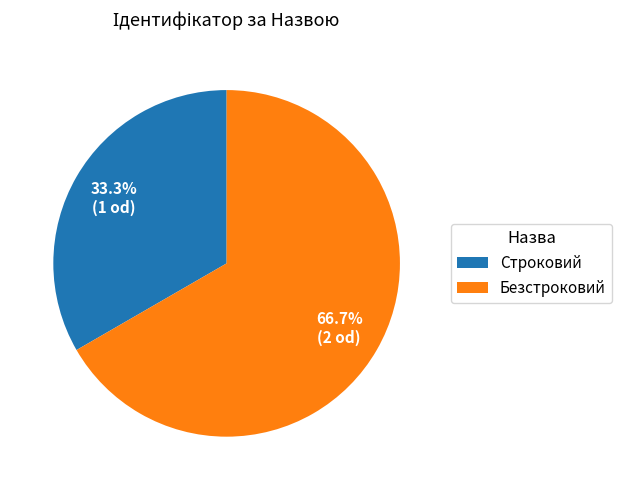

What percentage is NOT represented by Безстроковий?

33.3%